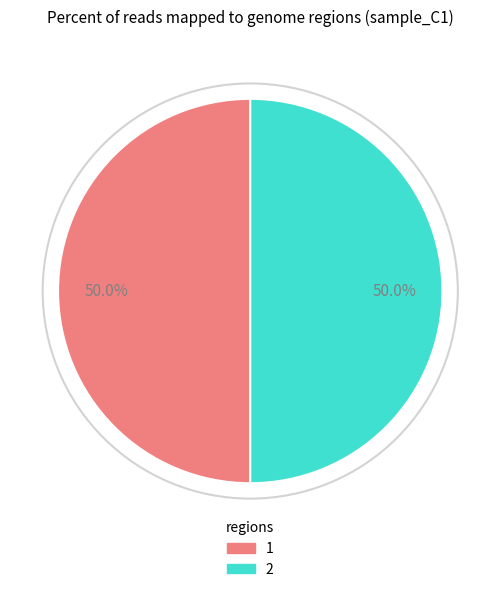

What percentage is NOT represented by 2?

50.0%